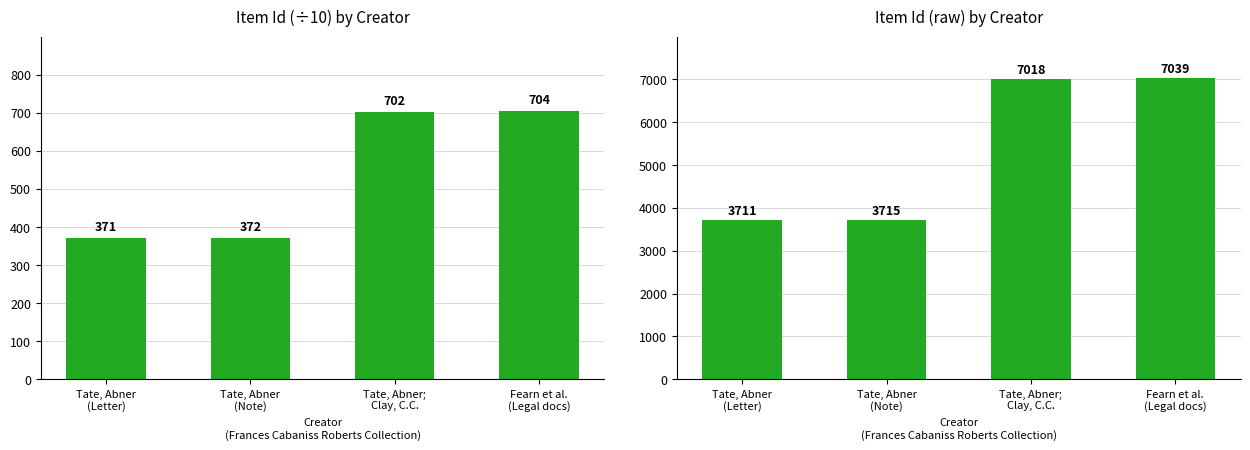

What is the approximate value of Item Id (raw) at Tate, Abner
(Note), to the nearest 100?

3700